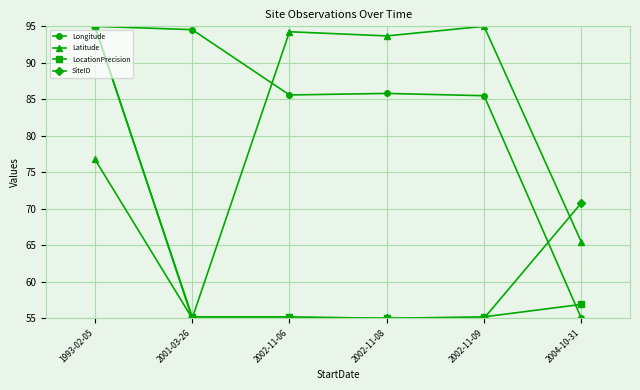

Is this an area chart (filled region under the line)?

No